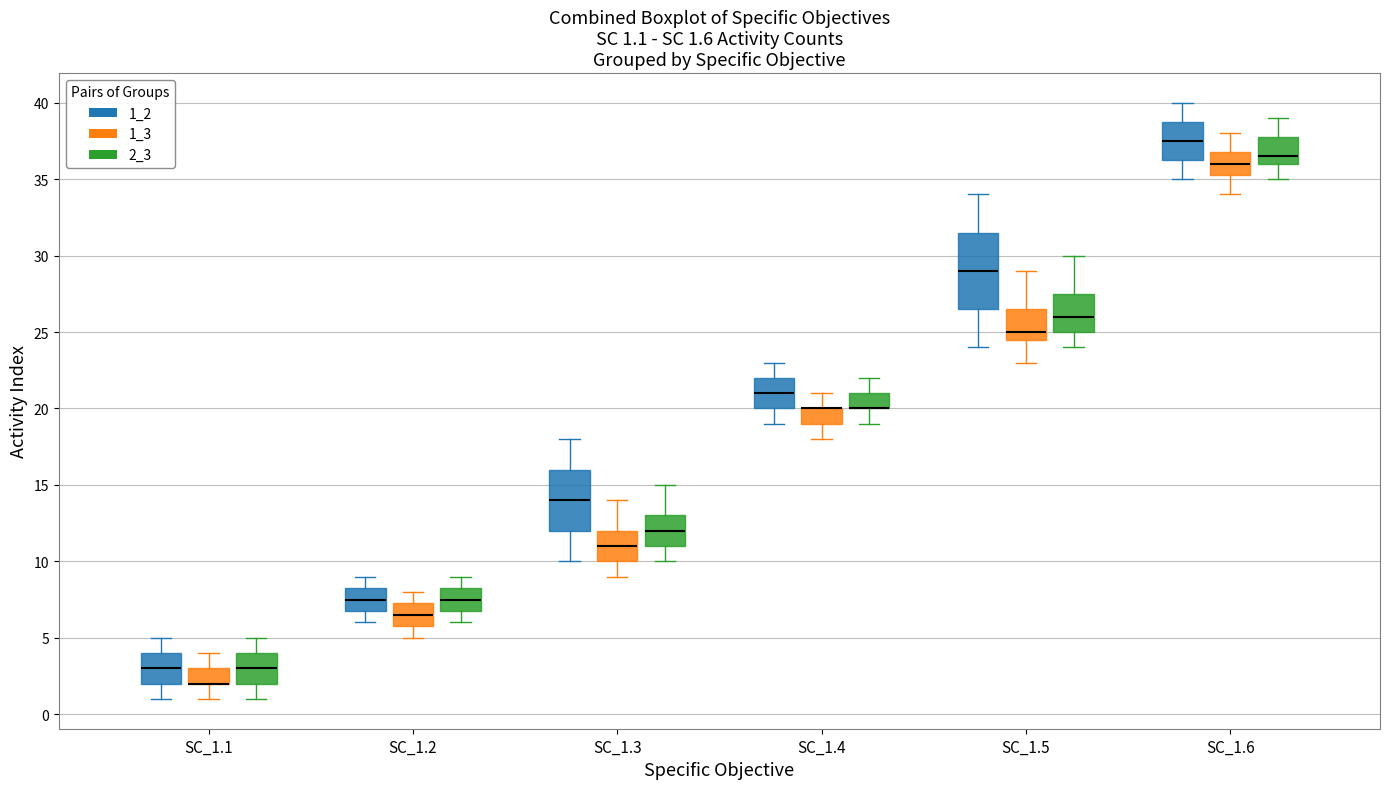

Which box is the tallest, from its lower edge to its upper edge?

SC_1.5 (1_2)